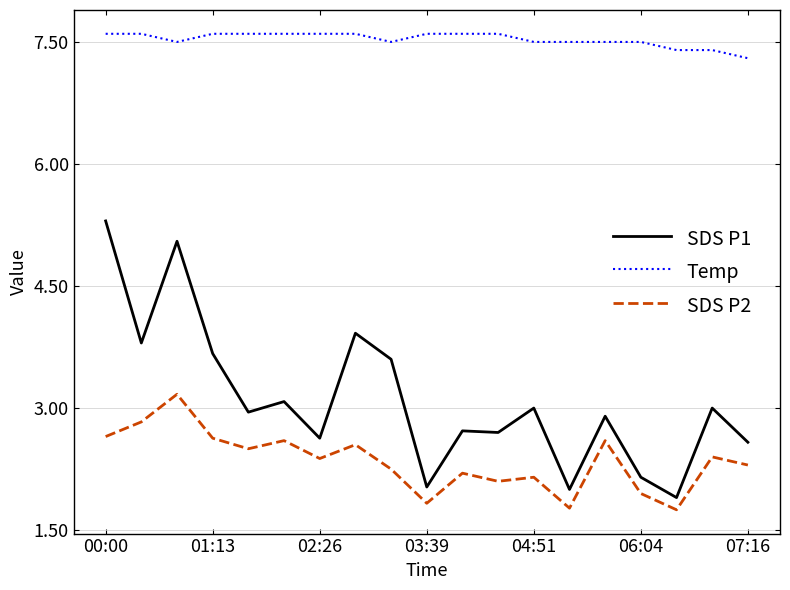

Which series has the largest range (max minus min)?

SDS P1